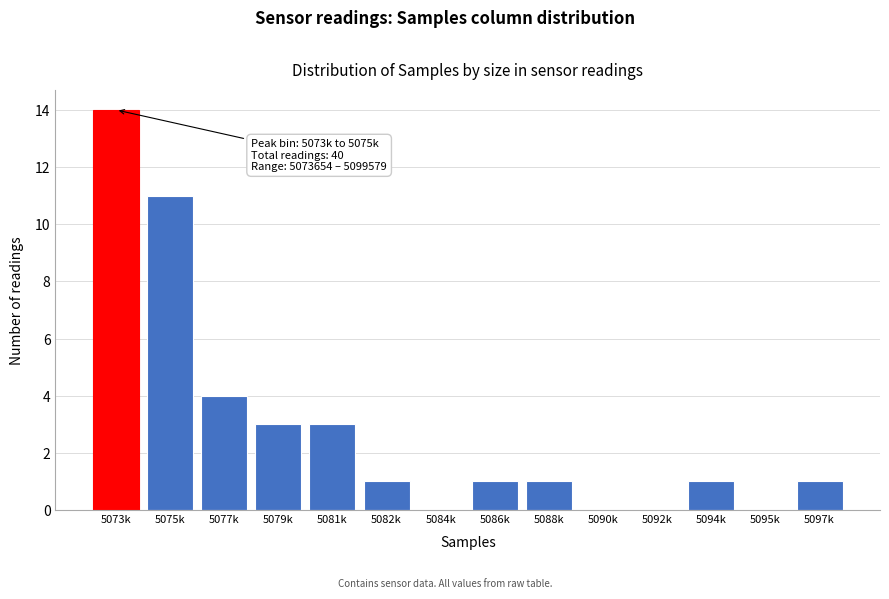

Reading right to left, extract all data points from this chart.

5097k=1	5095k=0	5094k=1	5092k=0	5090k=0	5088k=1	5086k=1	5084k=0	5082k=1	5081k=3	5079k=3	5077k=4	5075k=11	5073k=14